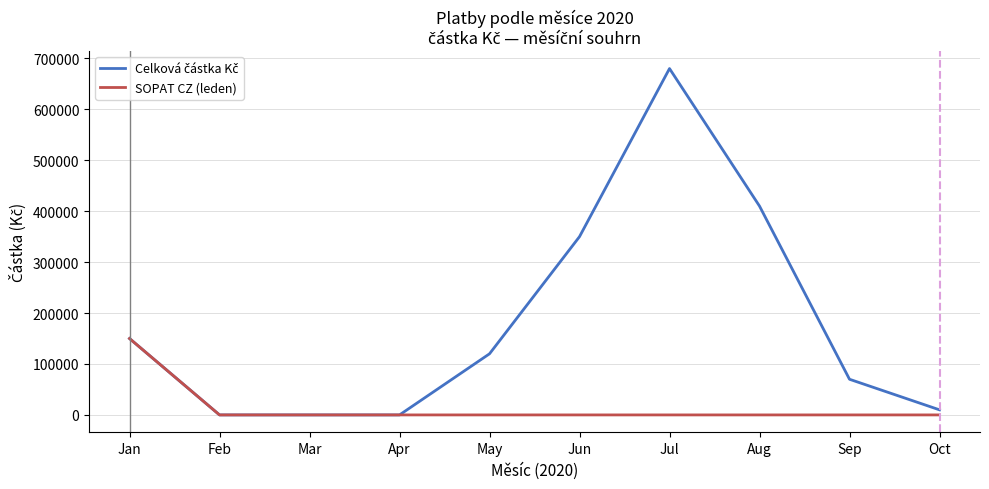

What is the highest value of the SOPAT CZ (leden) series?

150000